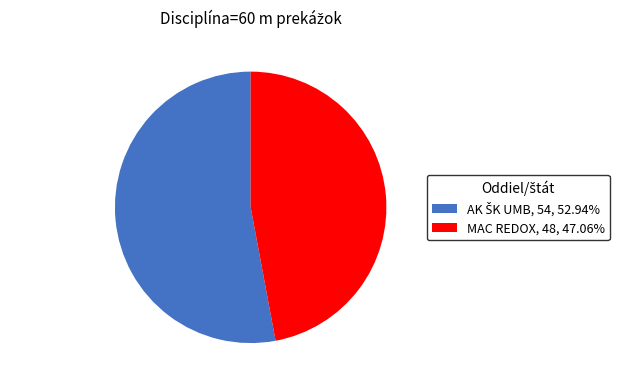

Which slice is the smallest?

MAC REDOX